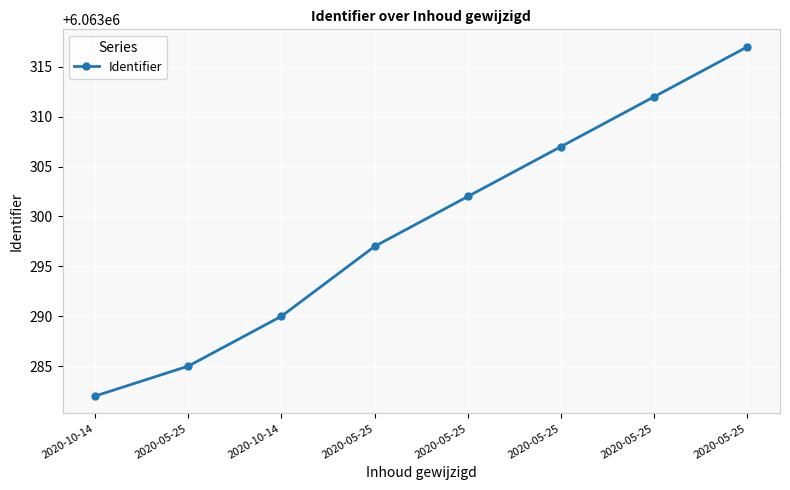

What is the sum of all values?

48506392